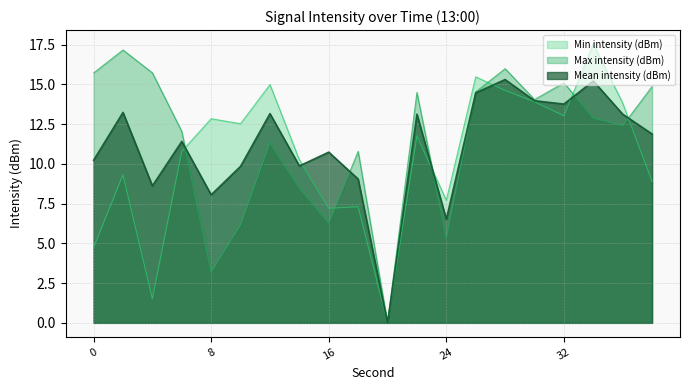

Is it true that Min intensity (dBm) equals 11.8 at 22?

True